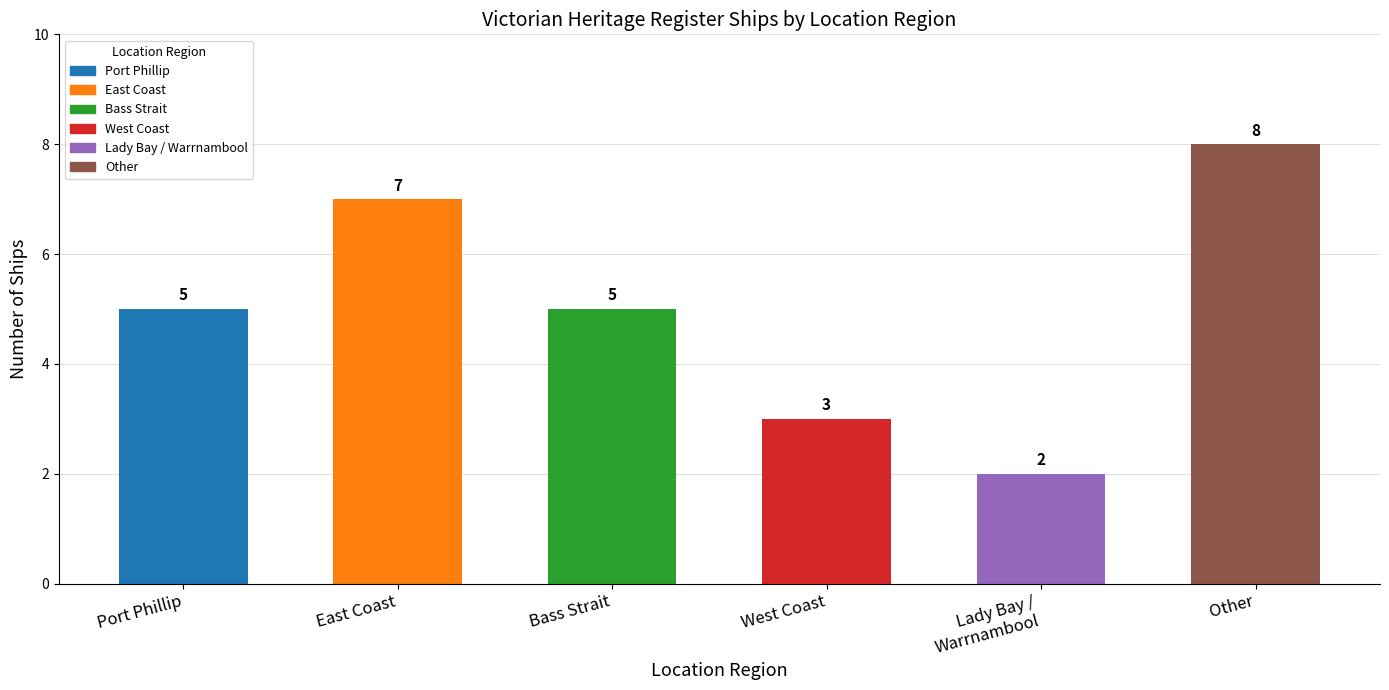

What is the approximate value at Bass Strait?

5